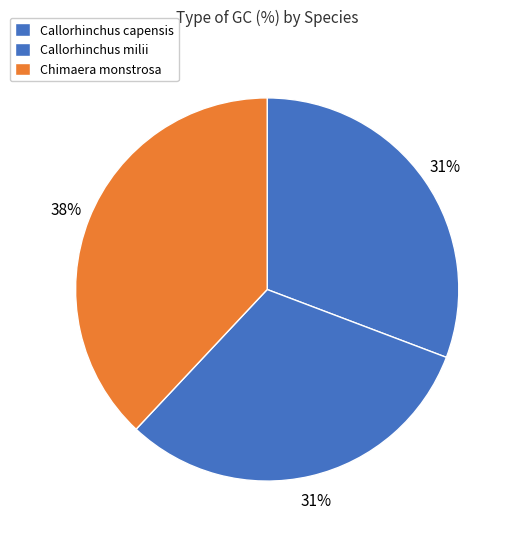

Does Chimaera monstrosa represent more than half of the total?

No